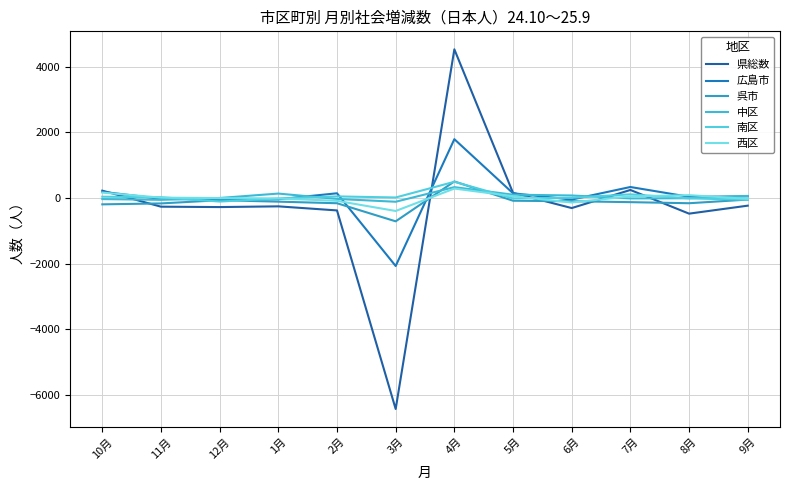

At which label does 西区 first exceed 9?

10月